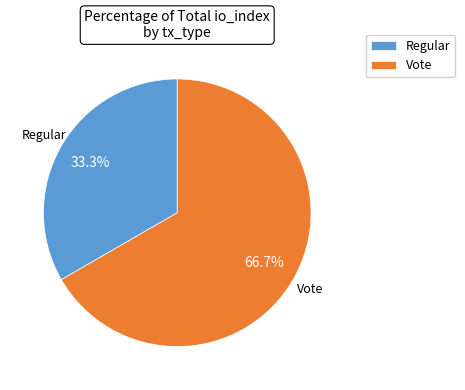

Is Vote the majority of the pie?

Yes